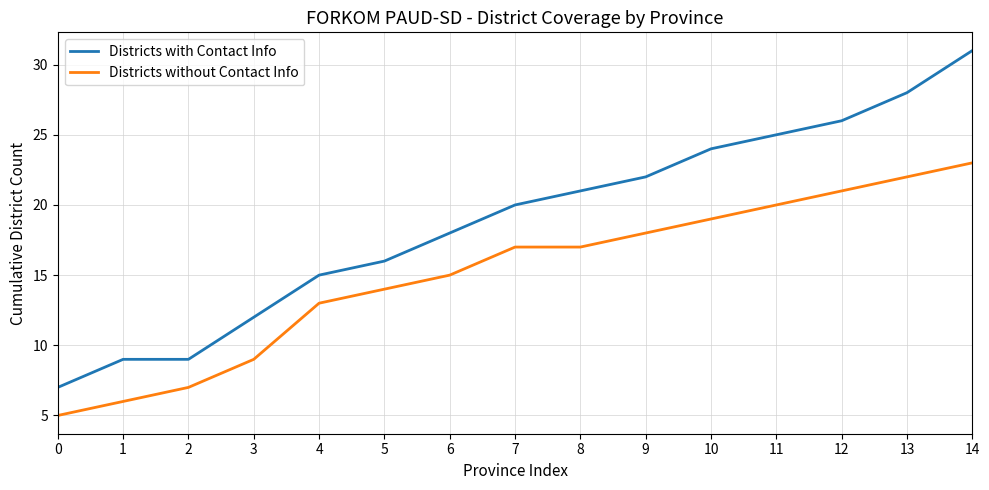

Count the number of data series in this chart.

2